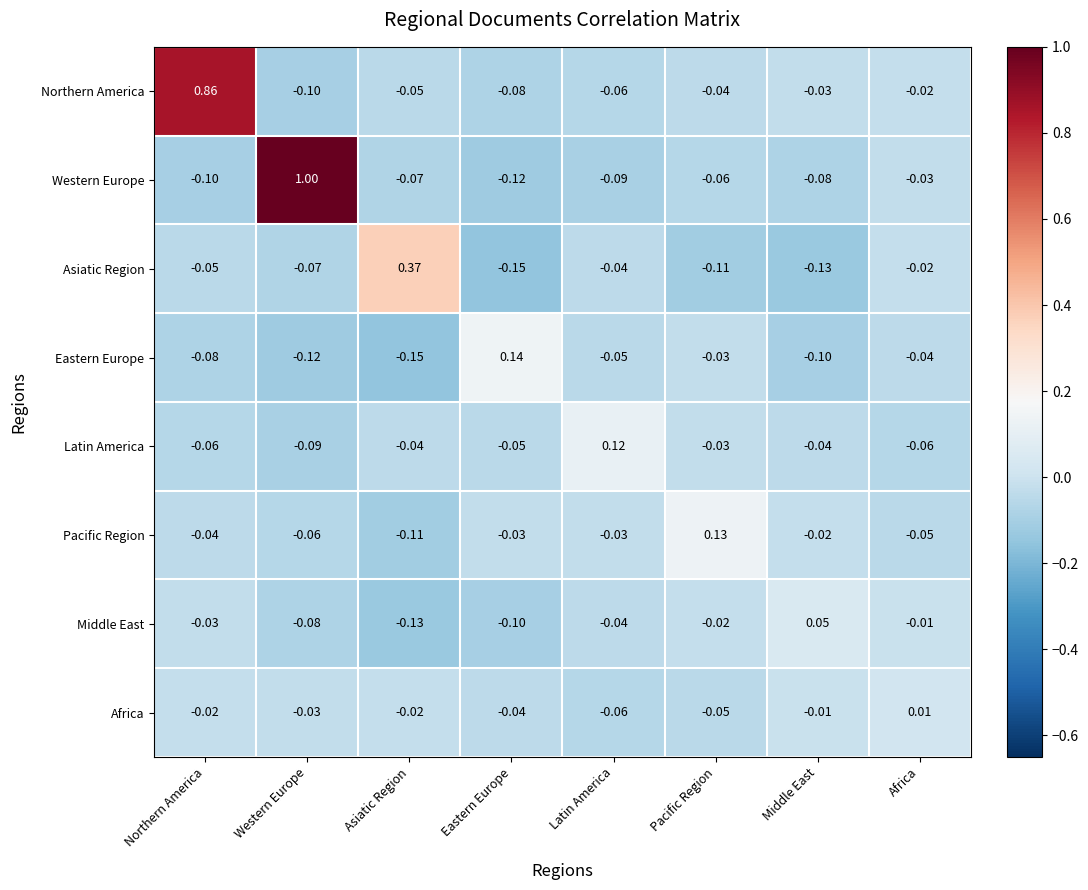

Rank the categories by Middle East value from lowest to highest.

Asiatic Region, Eastern Europe, Western Europe, Latin America, Northern America, Pacific Region, Africa, Middle East